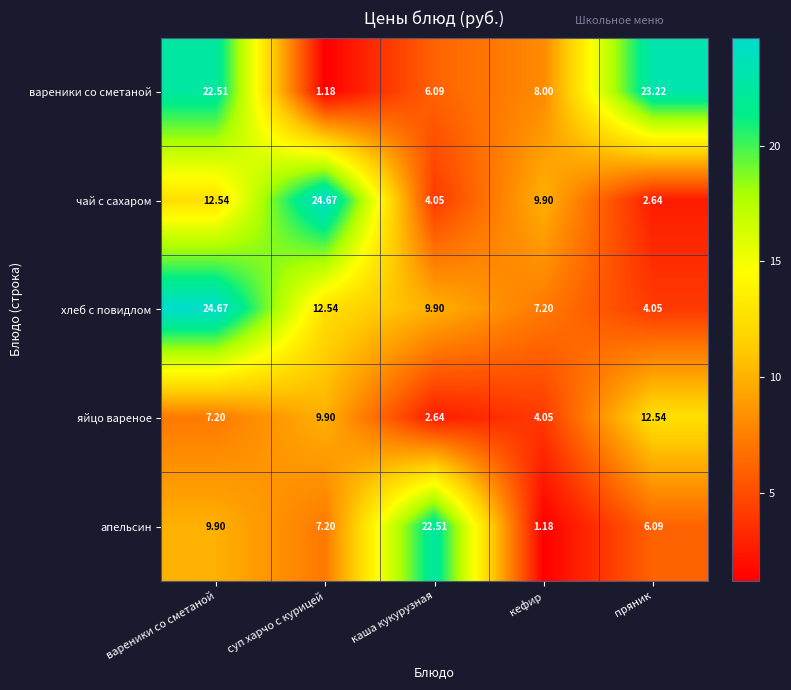

At which label is чай с сахаром closest to 13?

вареники со сметаной